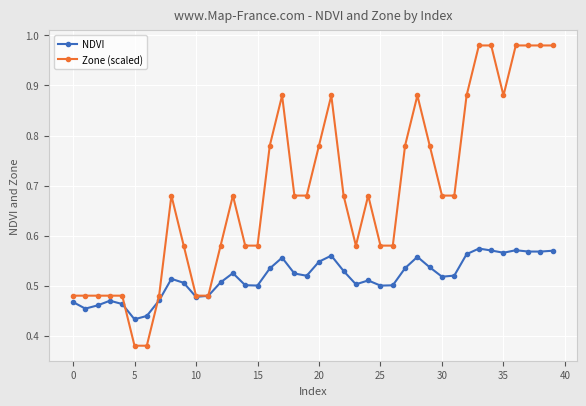

List the series in order of their peak value, lowest first.

NDVI, Zone (scaled)